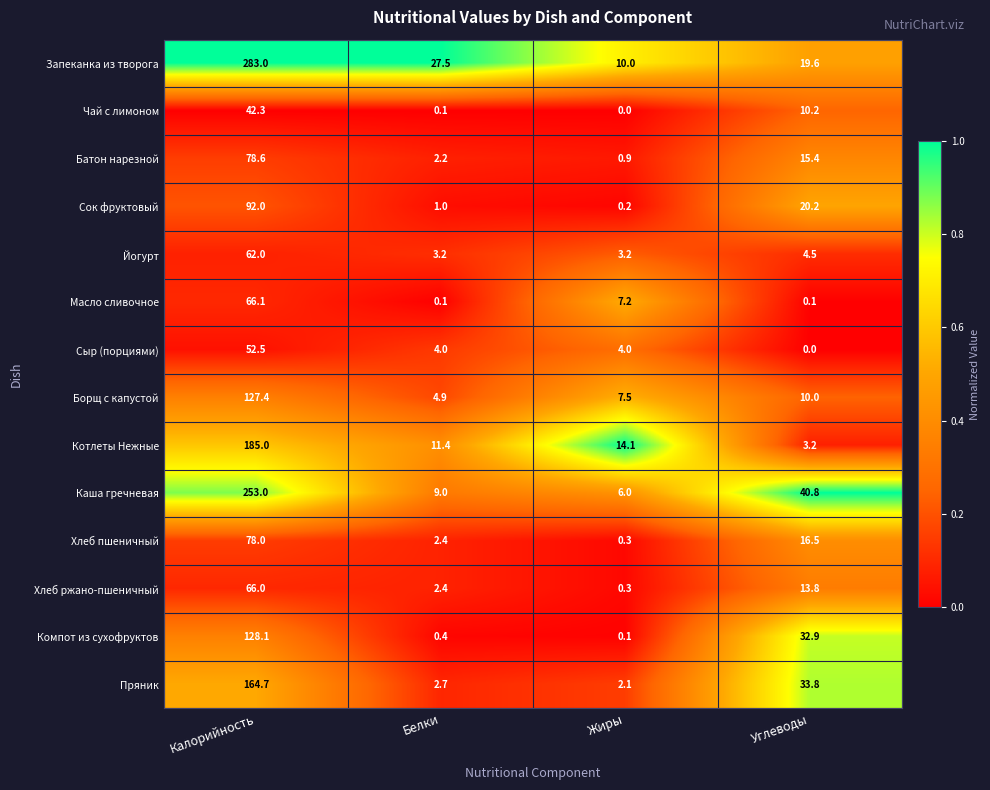

List the series in order of their peak value, lowest first.

Чай с лимоном, Сыр (порциями), Йогурт, Хлеб ржано-пшеничный, Масло сливочное, Хлеб пшеничный, Батон нарезной, Сок фруктовый, Борщ с капустой, Компот из сухофруктов, Пряник, Котлеты Нежные, Каша гречневая, Запеканка из творога